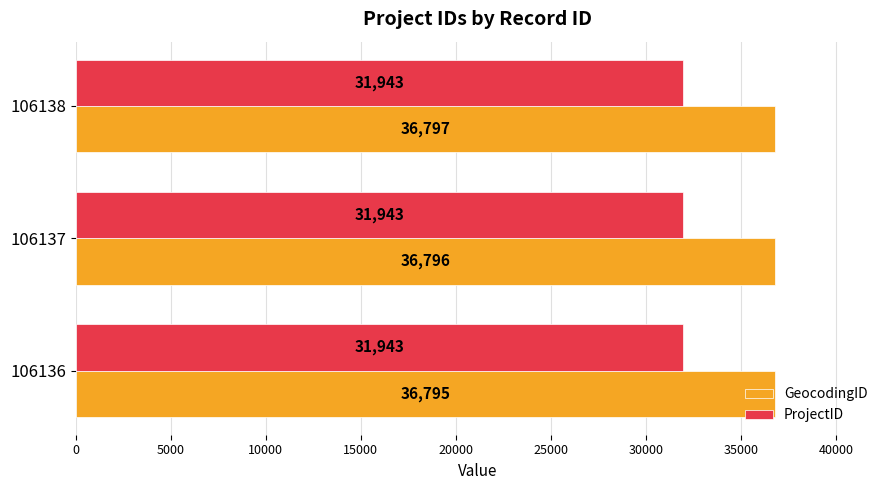

What is the difference between the highest and lowest values at 106137?

4853